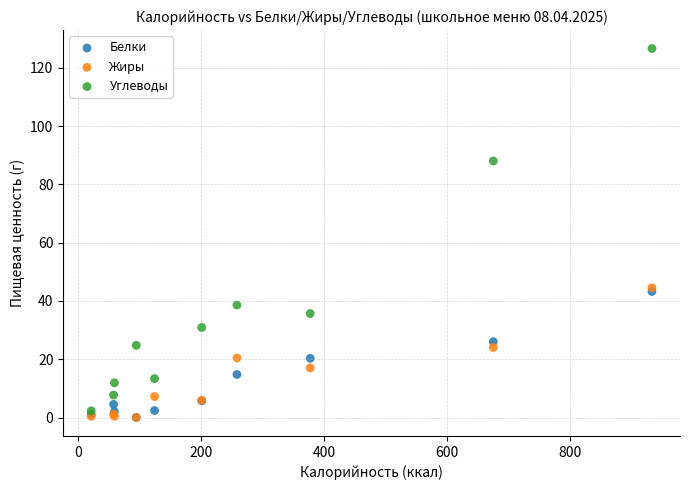

Which series contains the highest Y value?

Углеводы